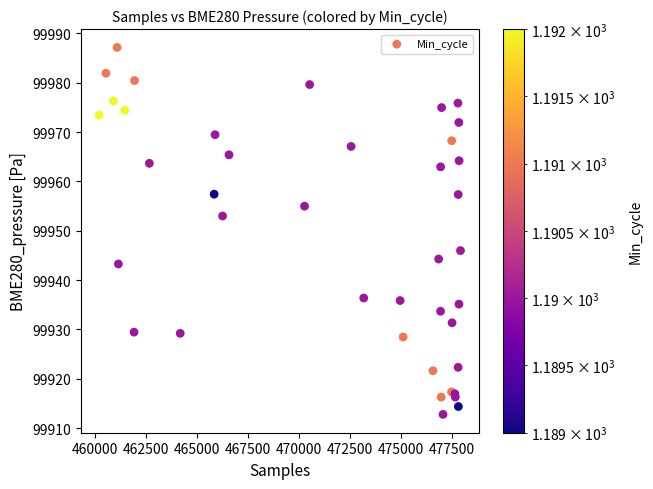

What Y value in the scatter plot is closest to 99949?

99946.0